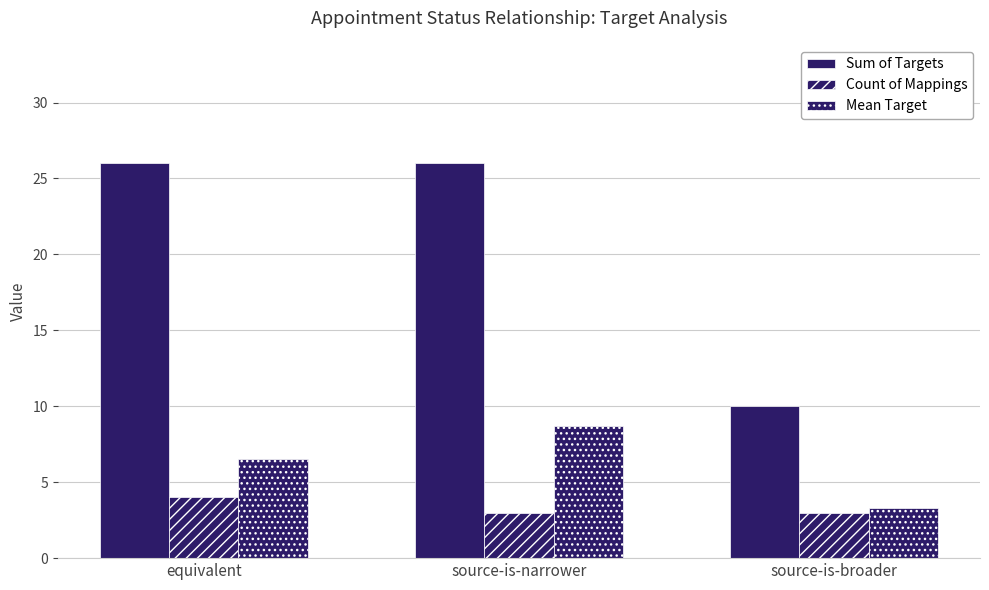

Is it true that Mean Target equals 3.3 at source-is-broader?

True